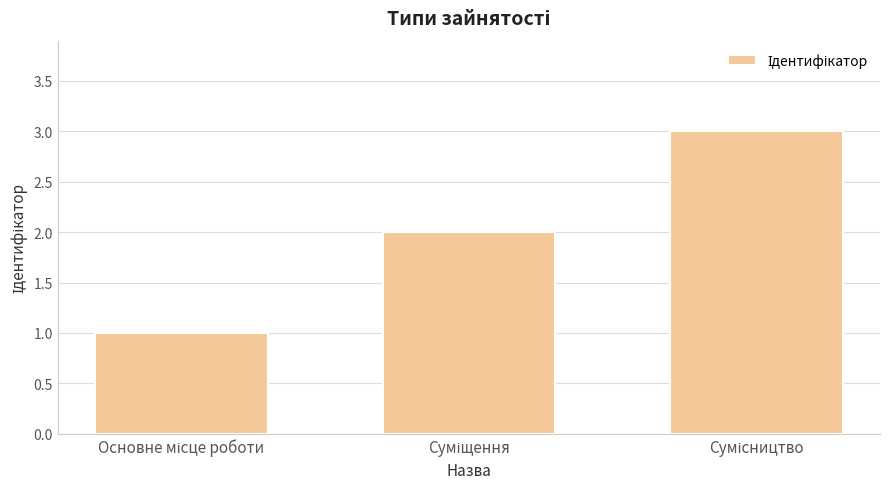

What is the sum of all values?

6